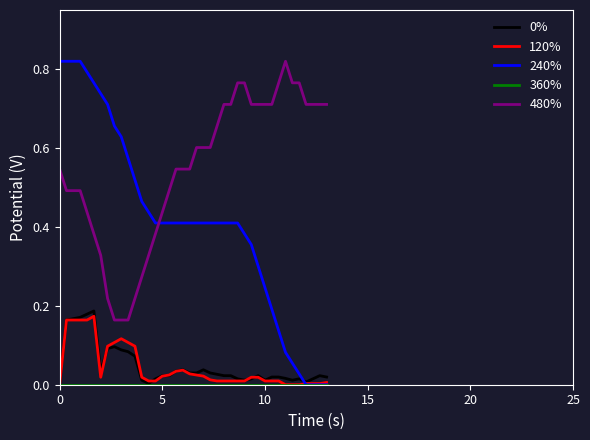

Which series has the largest total across all categories?

480%